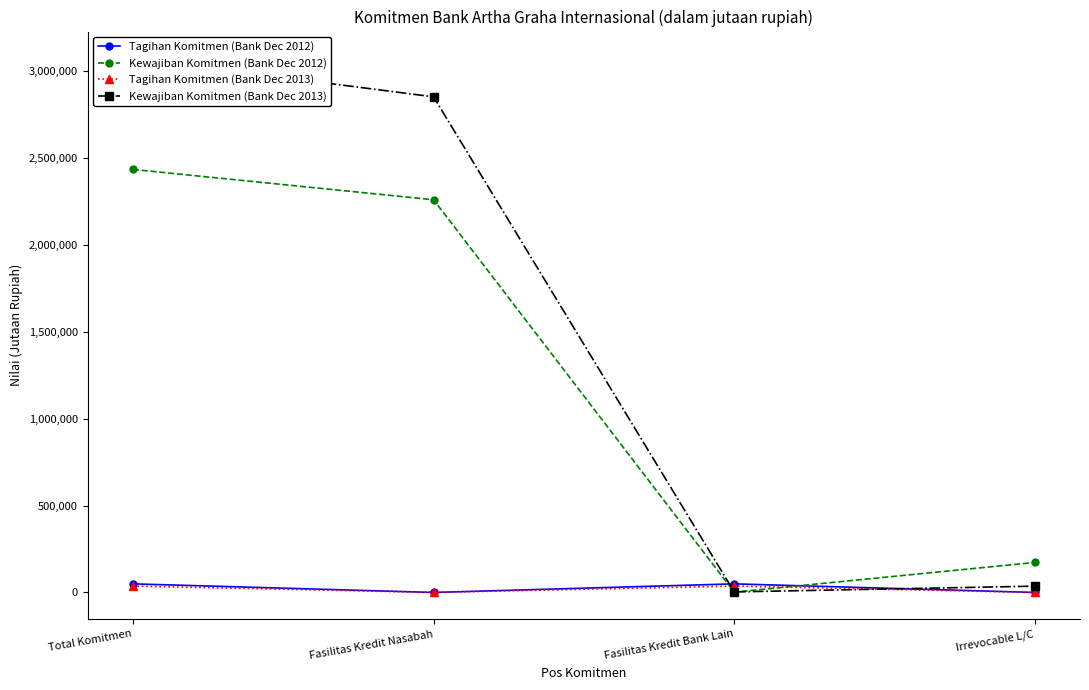

Where do Tagihan Komitmen (Bank Dec 2012) and Kewajiban Komitmen (Bank Dec 2013) first cross each other?

Fasilitas Kredit Nasabah and Fasilitas Kredit Bank Lain